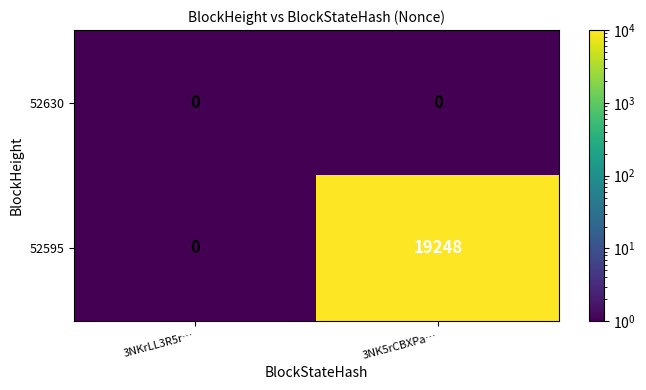

What is the sum of the 52595 values at 3NK5rCBXPa… and 3NKrLL3R5r…?

19248